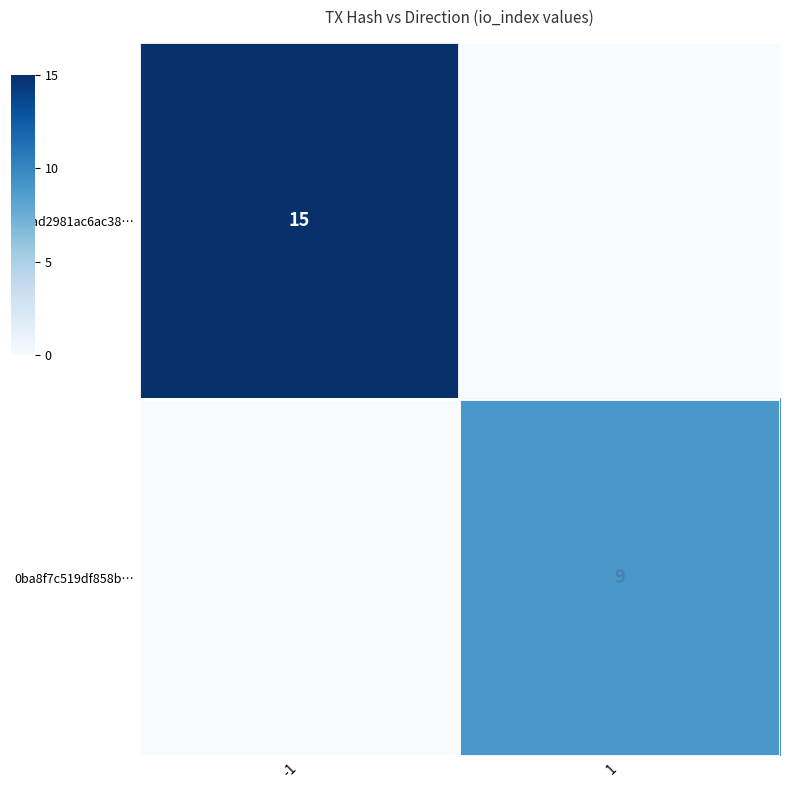

What is the total value across all series at -1?

15